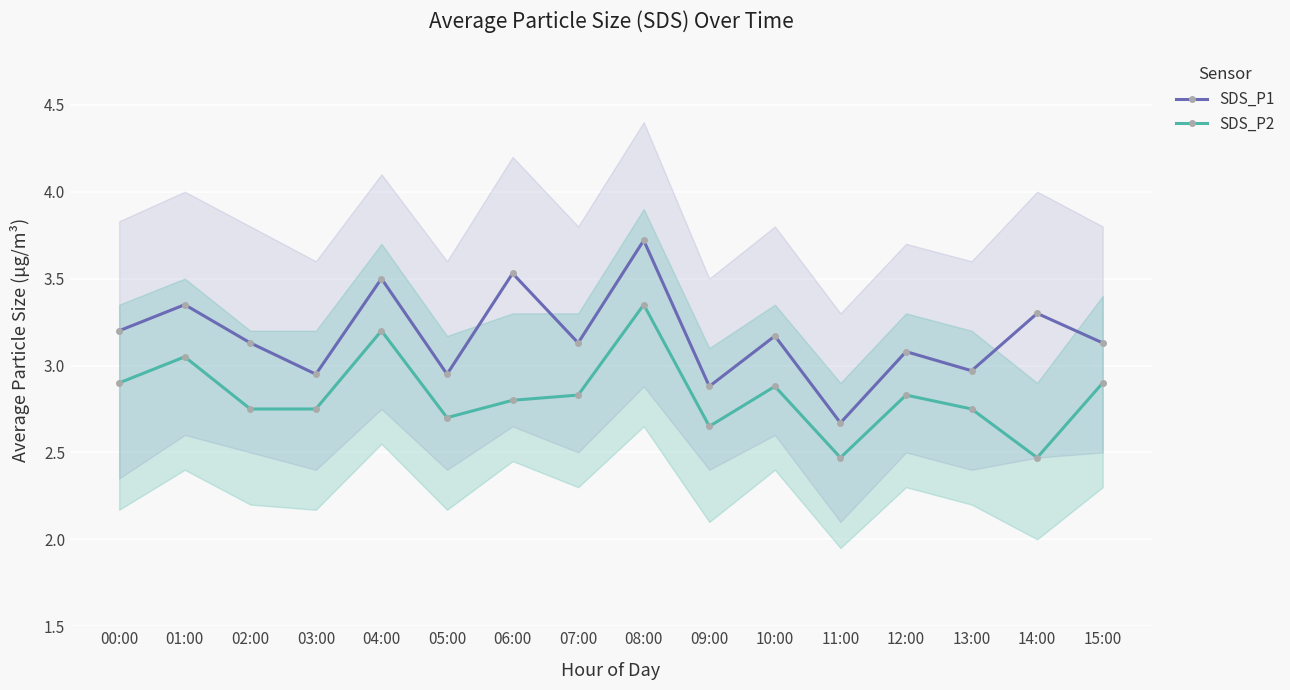

What is the difference between the maximum and minimum values in the SDS_P2 series?

0.9